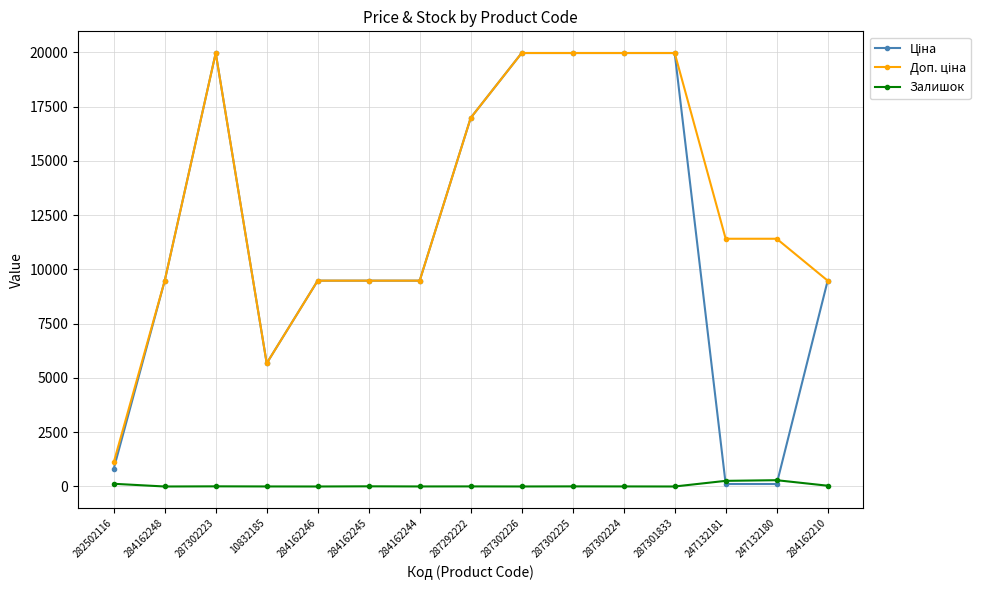

What is the difference between the highest and lowest values at 284162248?

9480.1